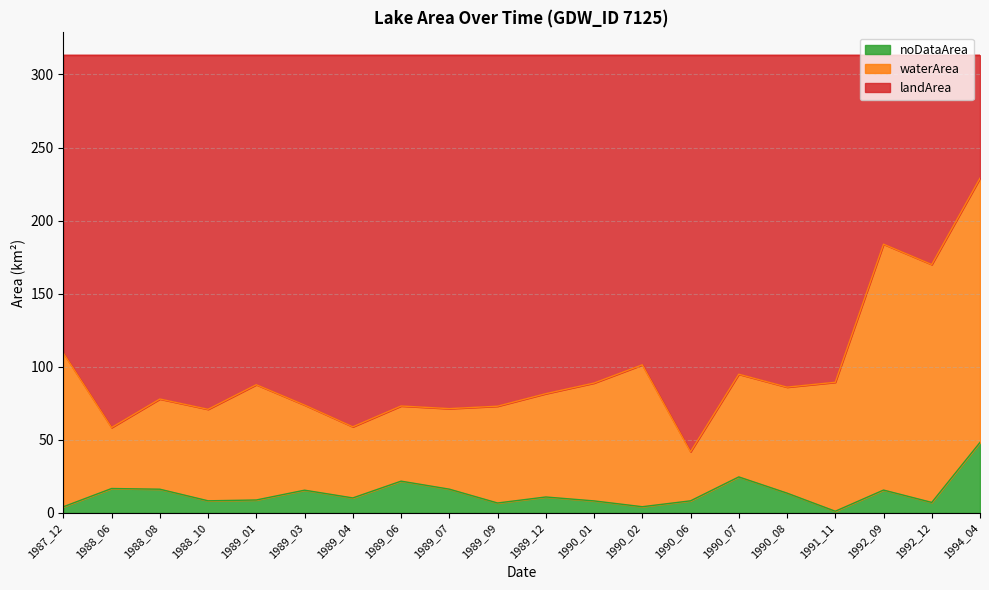

True or false: noDataArea has a value of 6.8 at 1989_09.

True